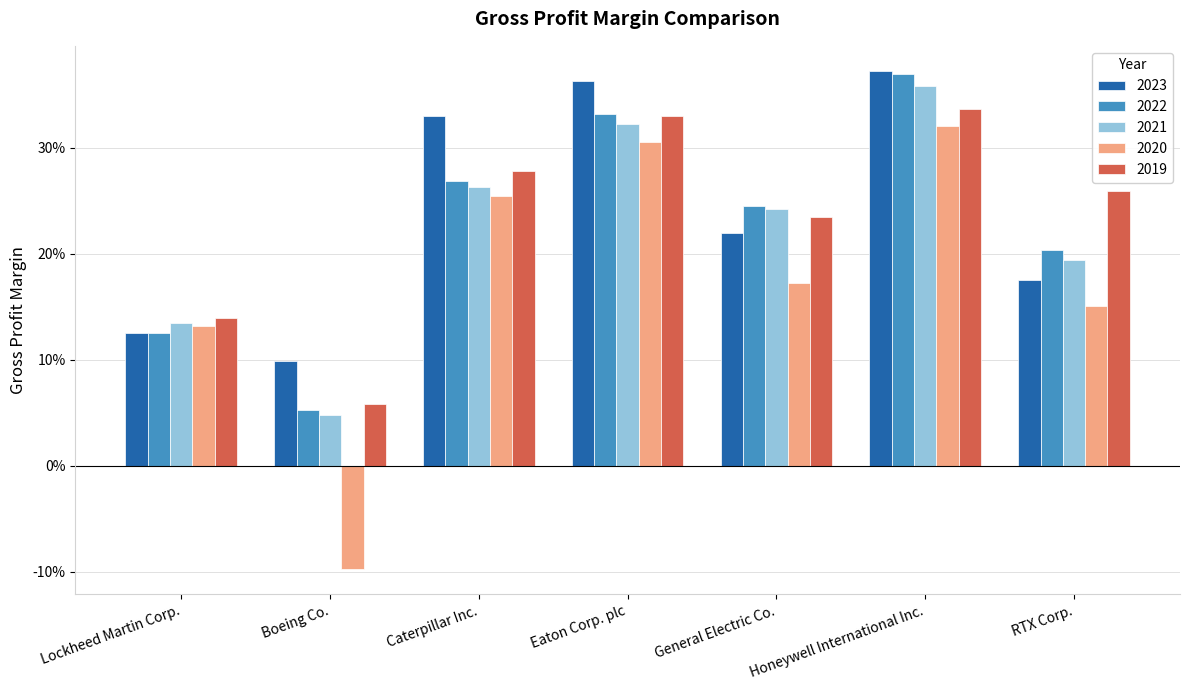

What is the total value across all series at Honeywell International Inc.?

1.8